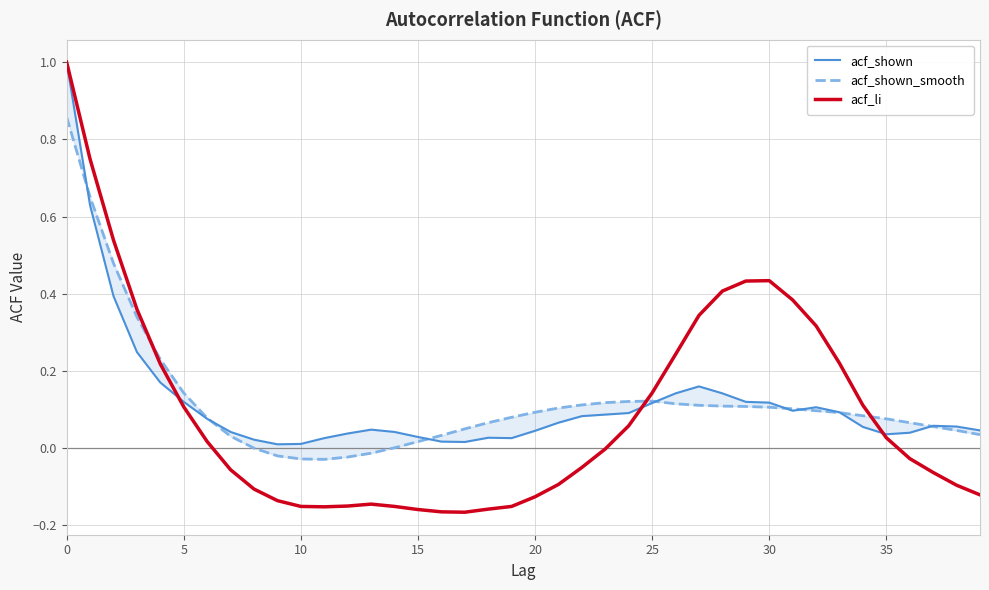

The value of acf_li at 35 is 0.0. True or false?

False